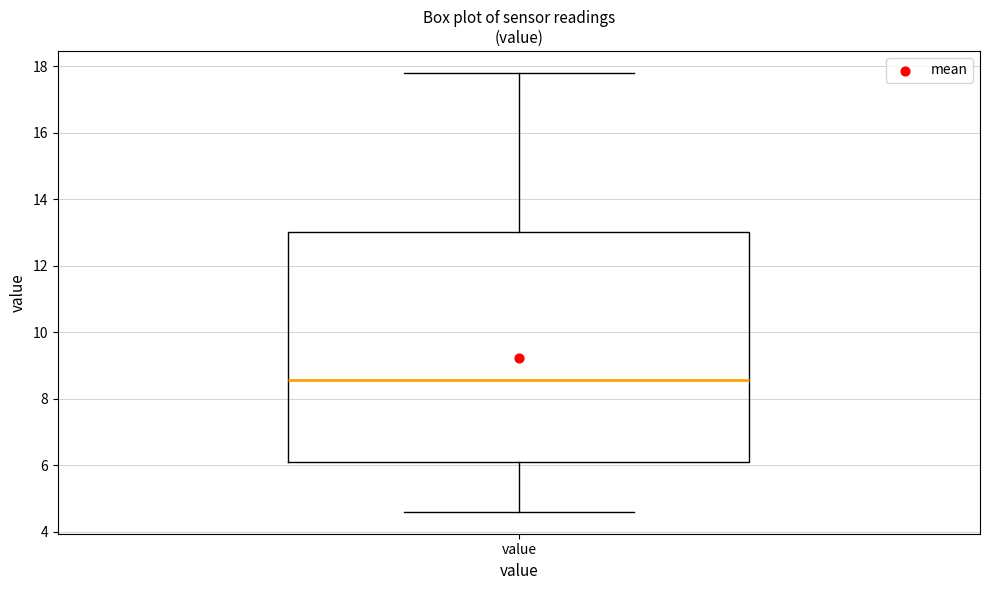

Where does the upper whisker of the box for value end on the y-axis? The values are not printed on the chart, so give them approximately, as read against the axis.

17.8